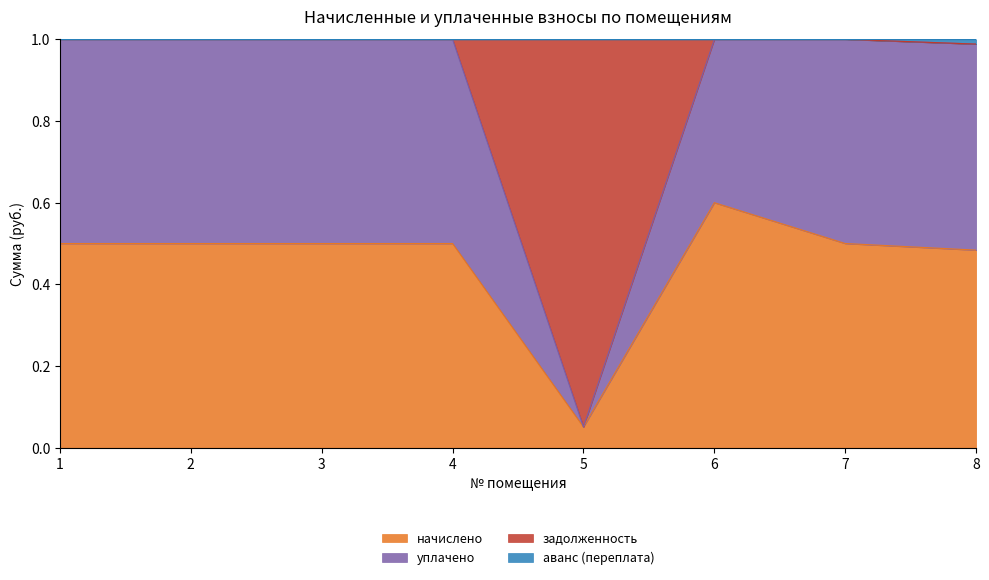

Which category has the lowest value in the начислено series?

5